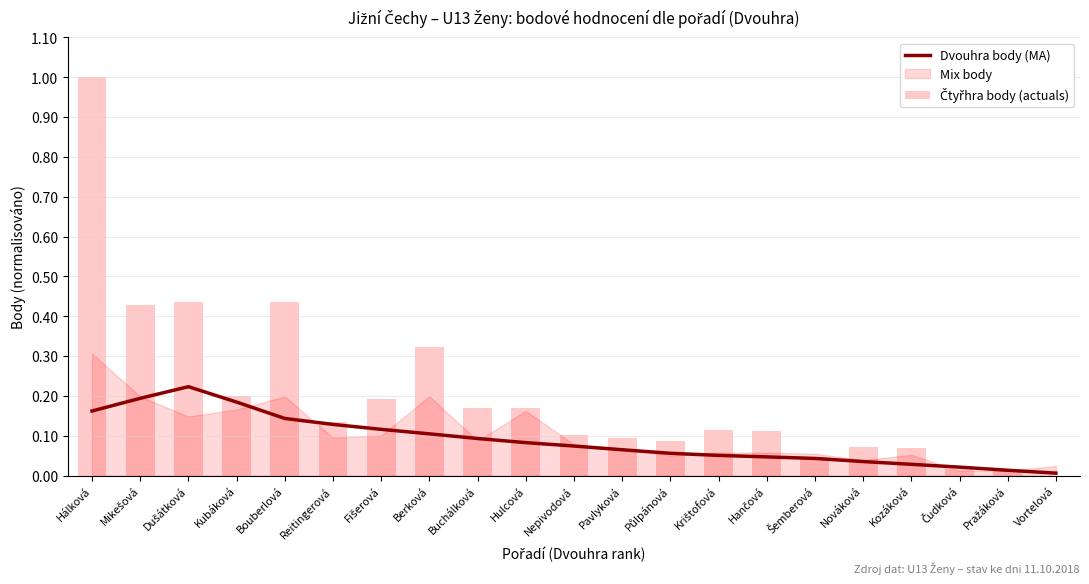

At which category is the sum across all series the highest?

Hálková